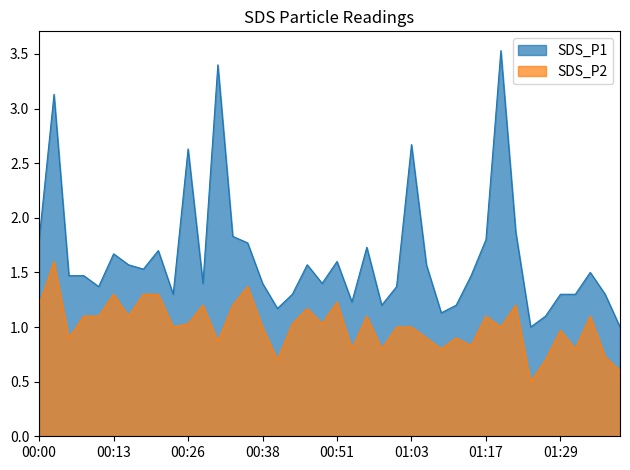

Count the number of categories in the chart.

40